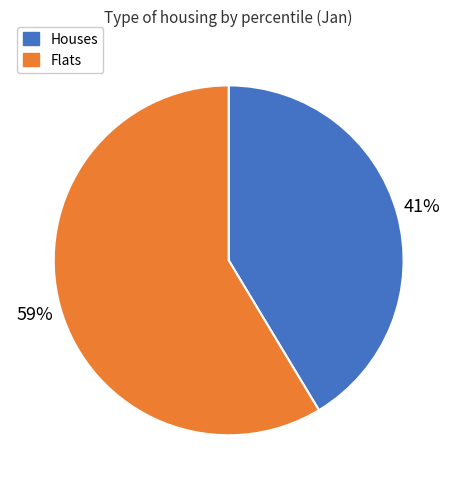

Is there any slice that represents more than half of the pie?

Yes